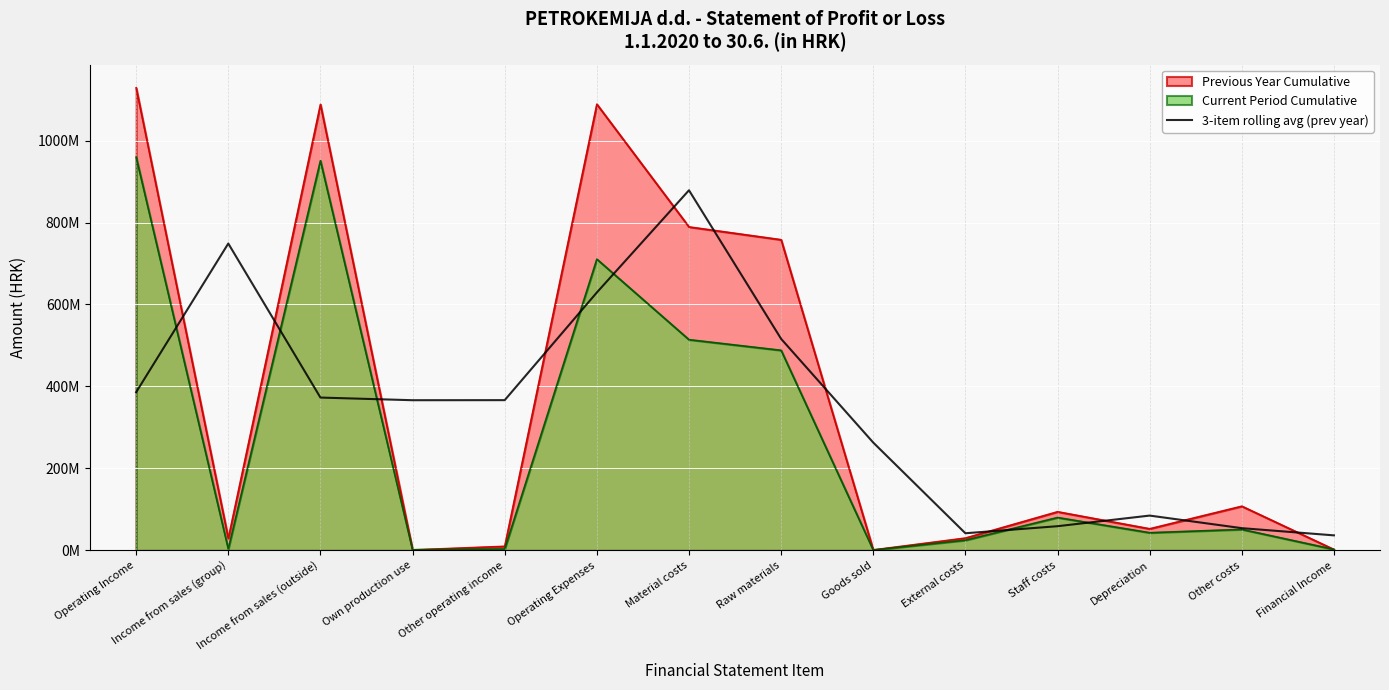

Which has a higher value, Own production use or Income from sales (group)?

Income from sales (group)